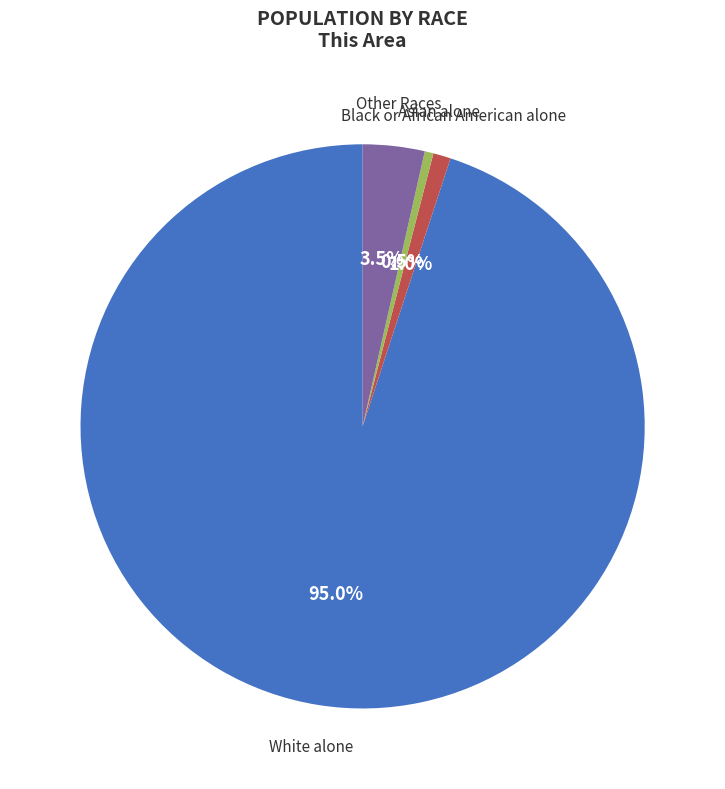

To the nearest percent, what is the difference between the largest and smallest slice percentages?

94%